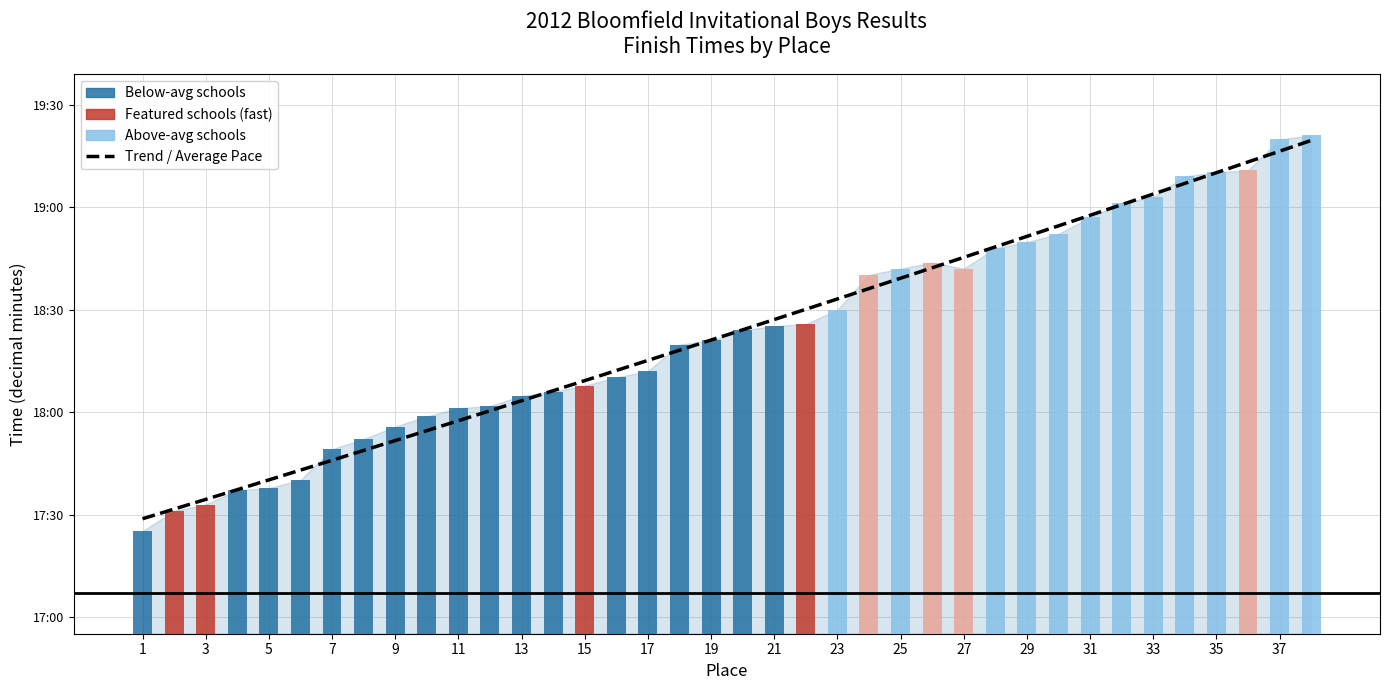

How many data points are less than 18?

10